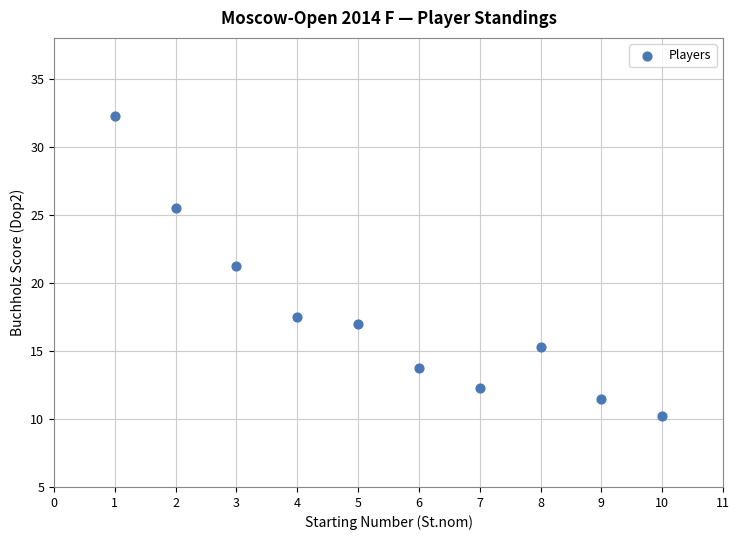

What is the average X value?

5.5